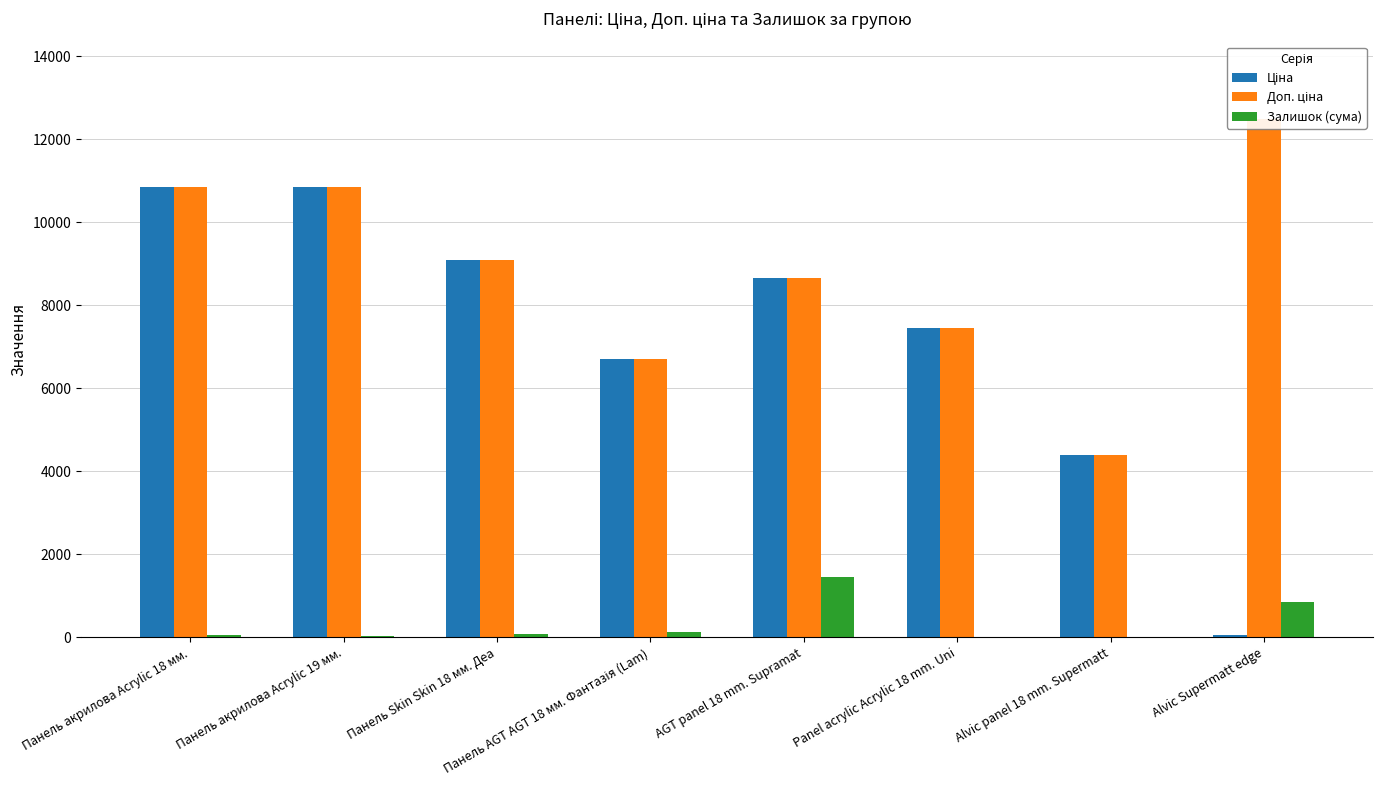

What is the difference between the maximum and minimum values in the Залишок (сума) series?

1453.0